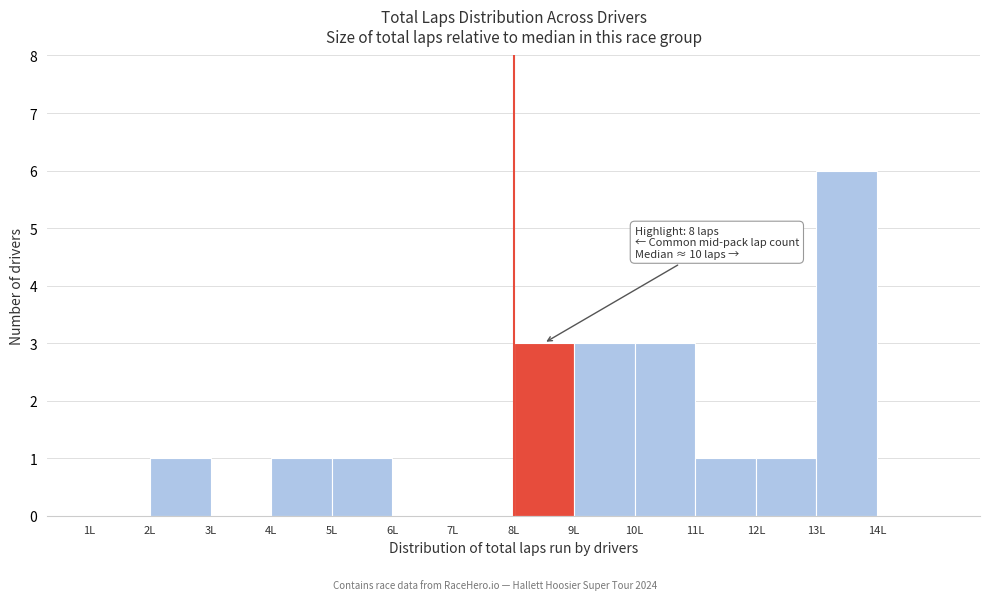

Over which range of the x-axis is the bar tallest?

13 to 14